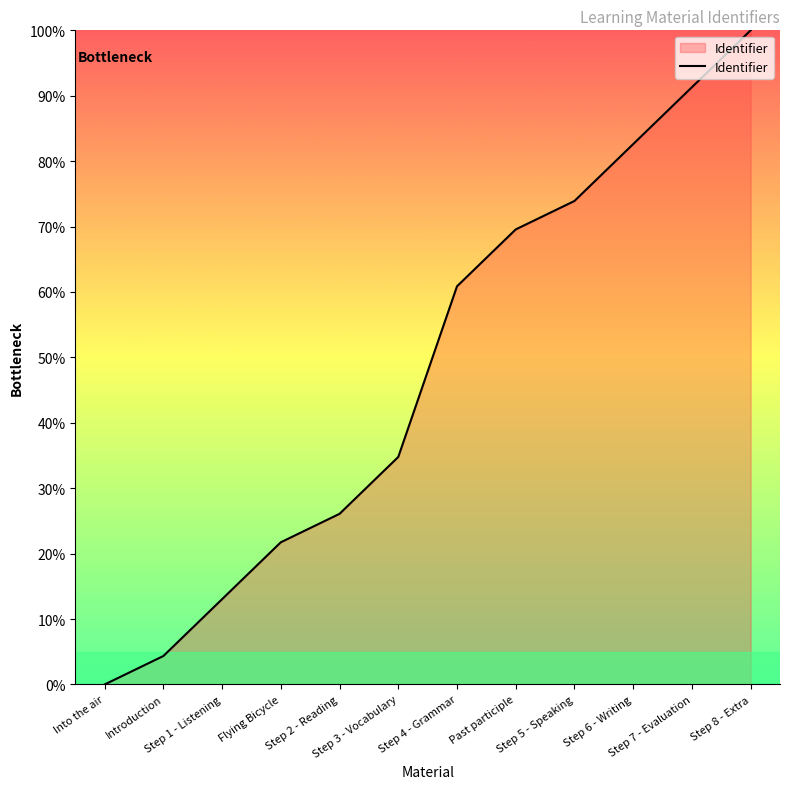

True or false: the data shows 60.9 at Step 4 - Grammar.

True